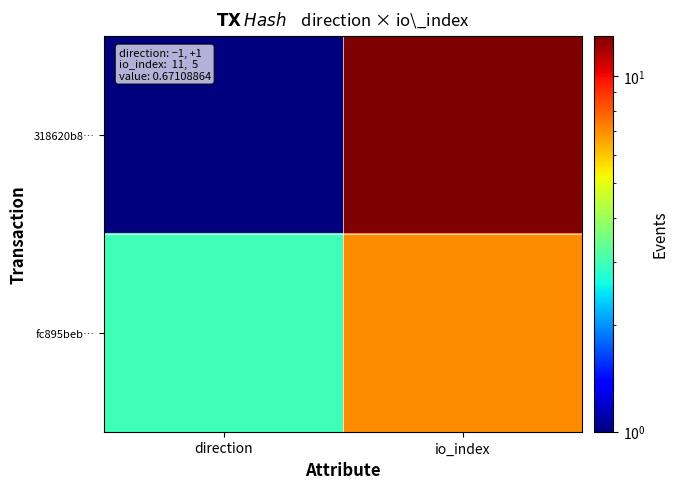

Between direction and io_index, which series saw the biggest shift?

318620b8…